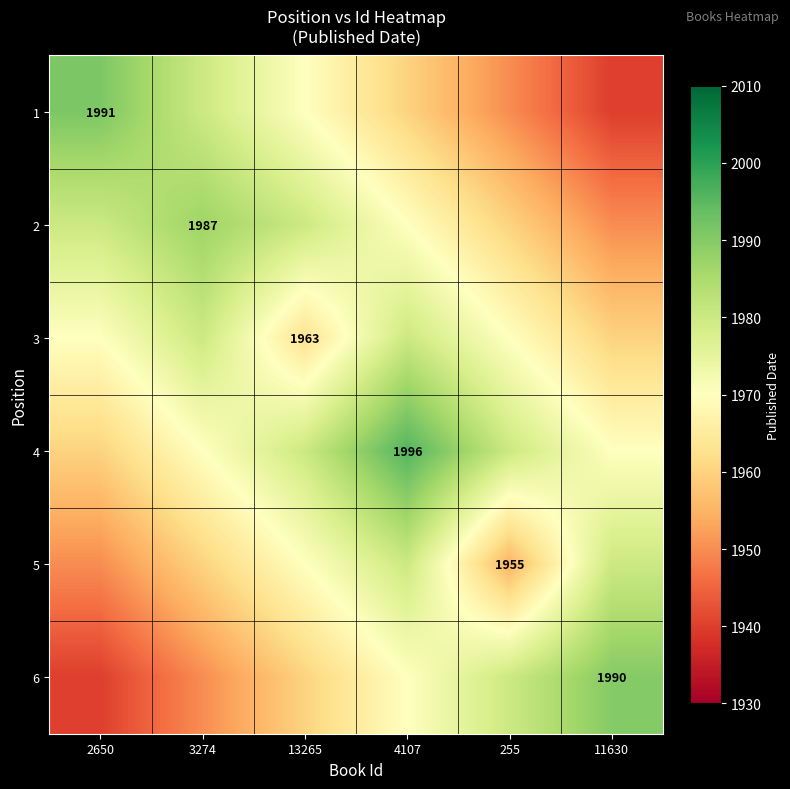

What is the spread (max minus min) of values at 2650?

51